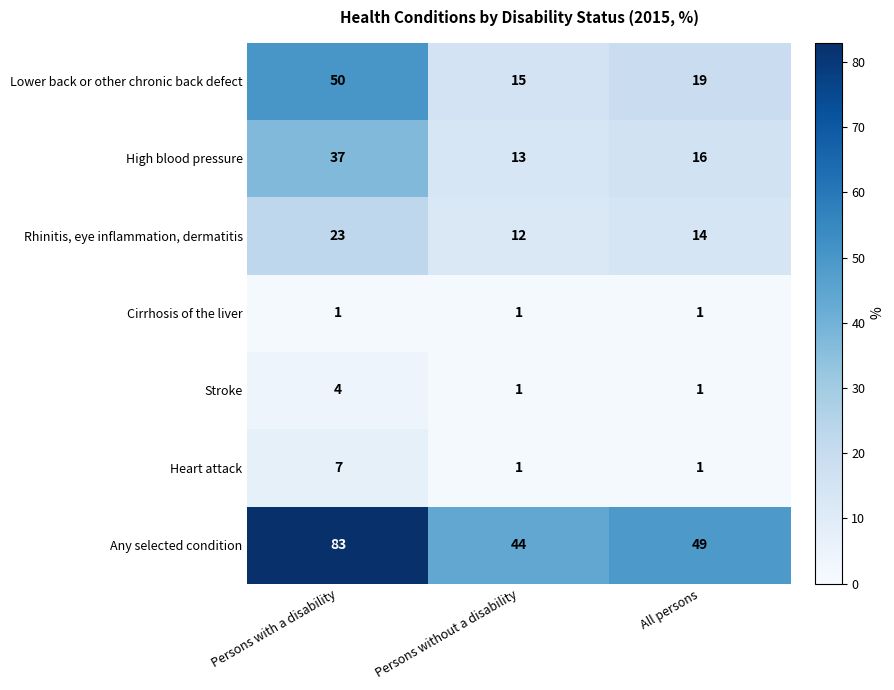

The value of Cirrhosis of the liver at Persons without a disability is 1. True or false?

True